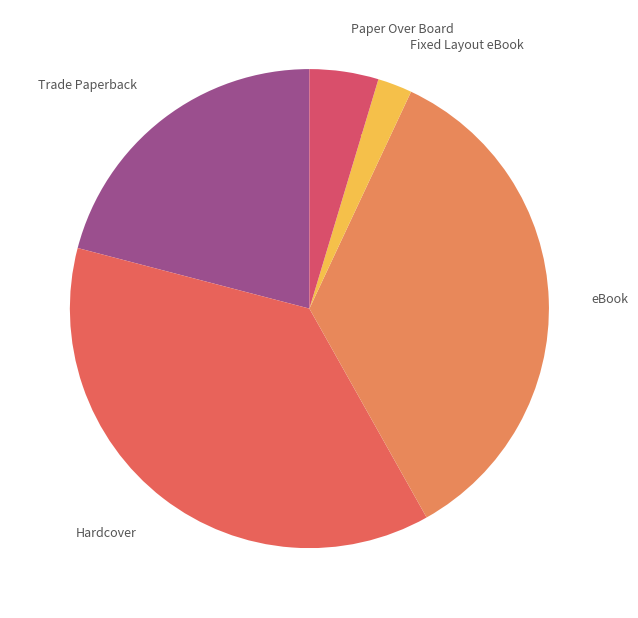

Is it true that Paper Over Board is 5% of the pie?

True